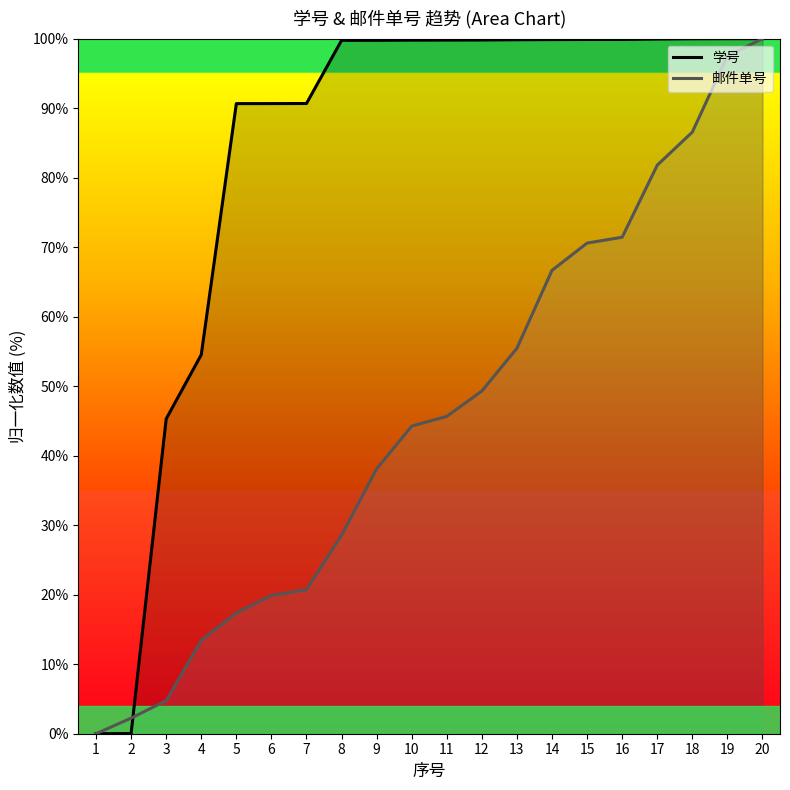

Is it true that 学号 equals 0.0 at 1?

True